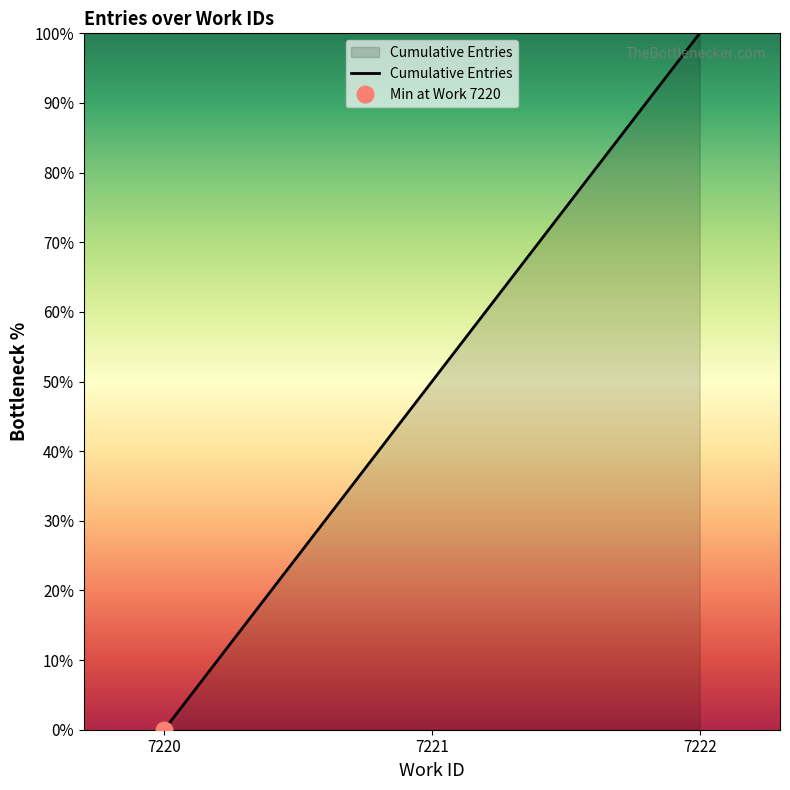

How many data points are above 50?

1